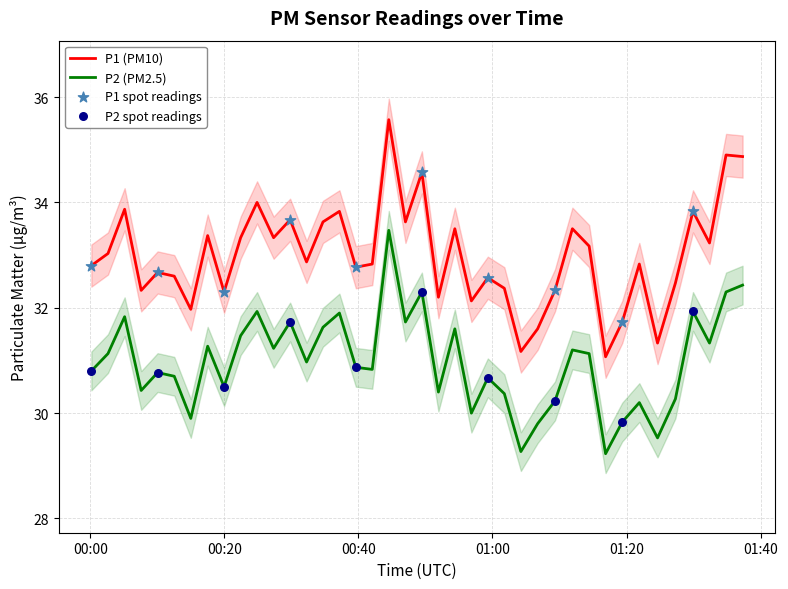

Which series has the largest Y range (max minus min)?

P1